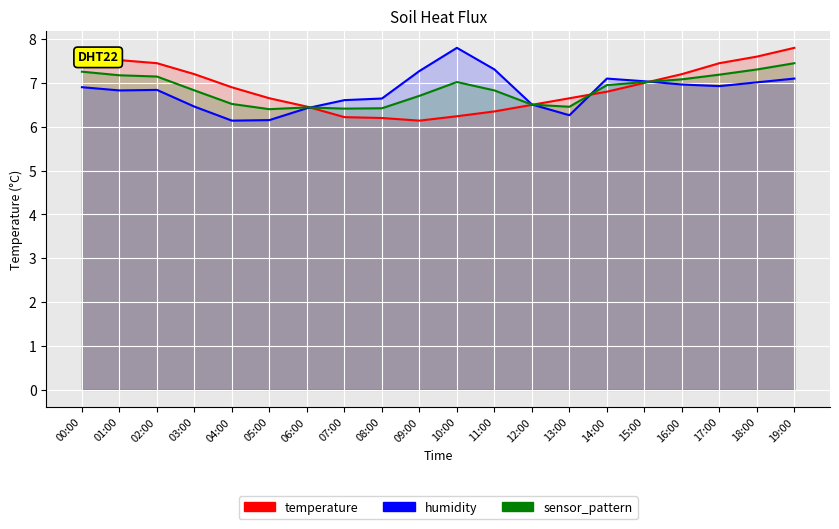

At which category does temperature reach its first local valley?

09:00